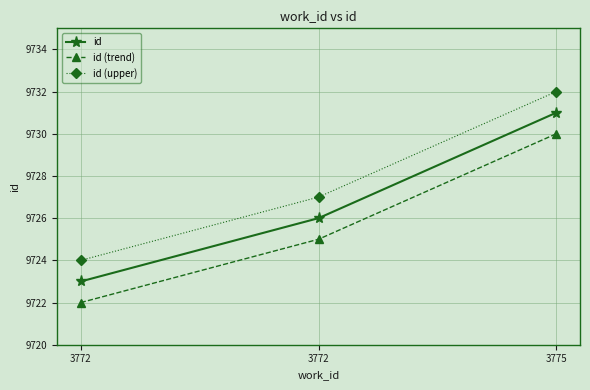

How many categories are shown in the chart?

3